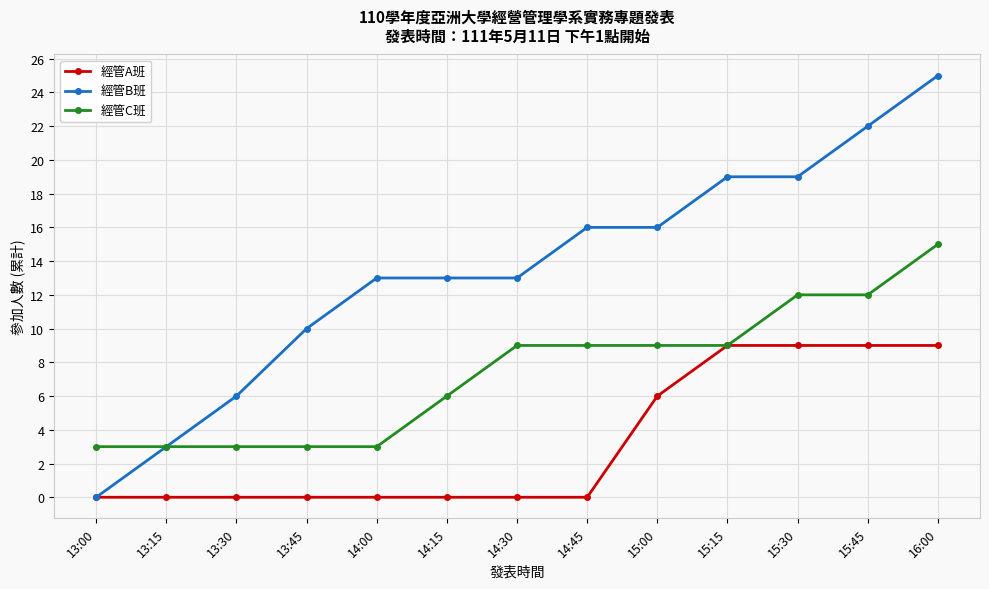

What position from the right is 16:00?

1